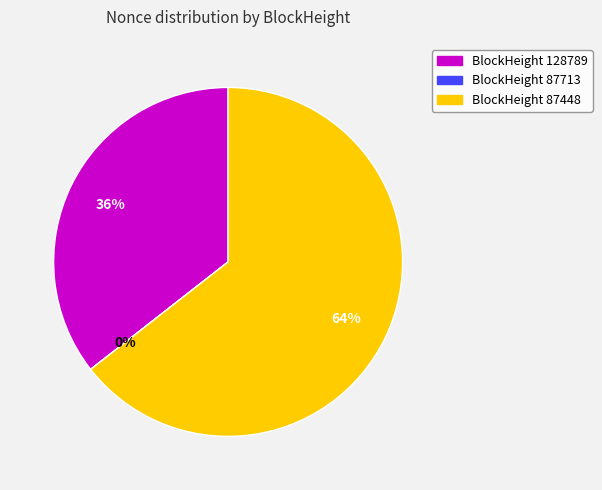

Between 128789 and 87713, which is larger?

128789